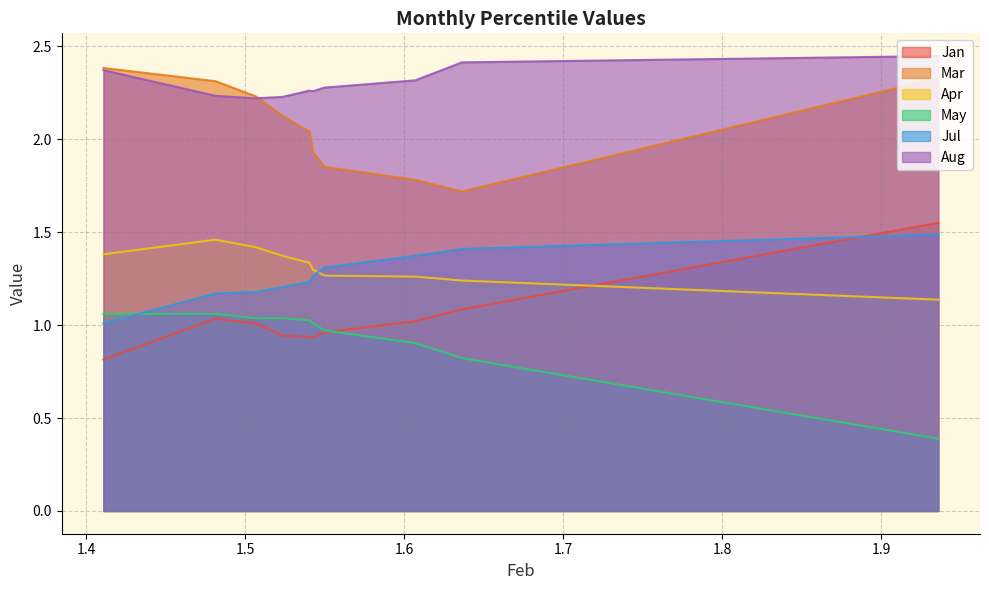

How many data points does each series have?

10